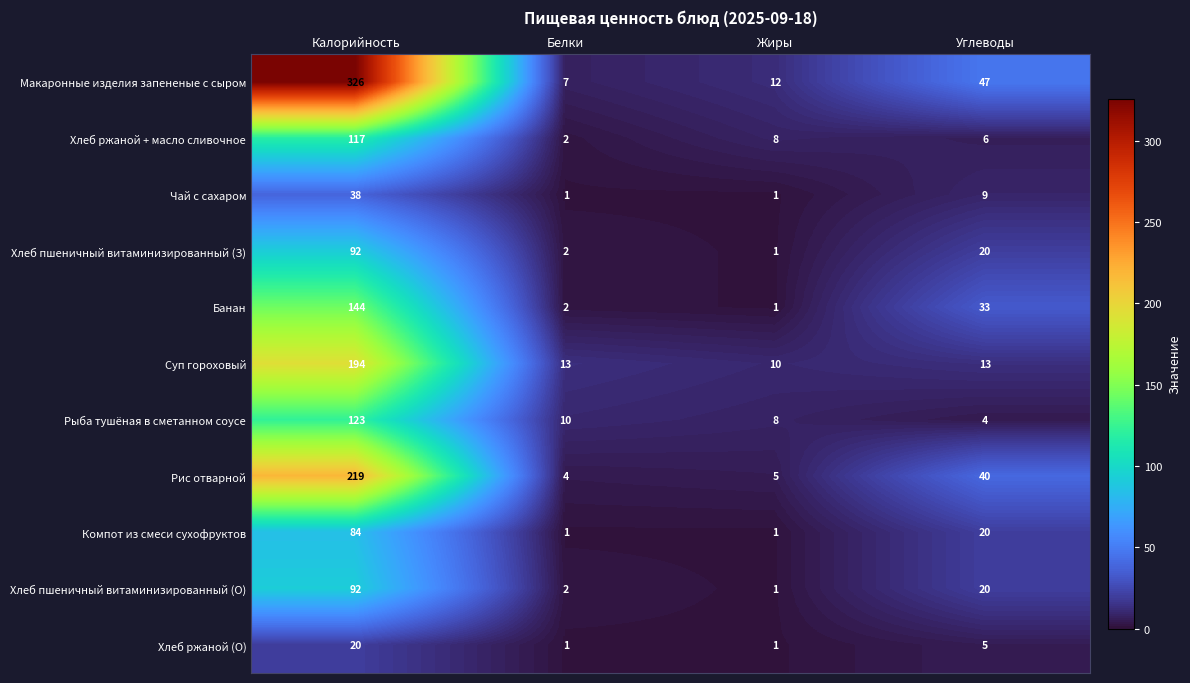

How many categories are shown in the chart?

4